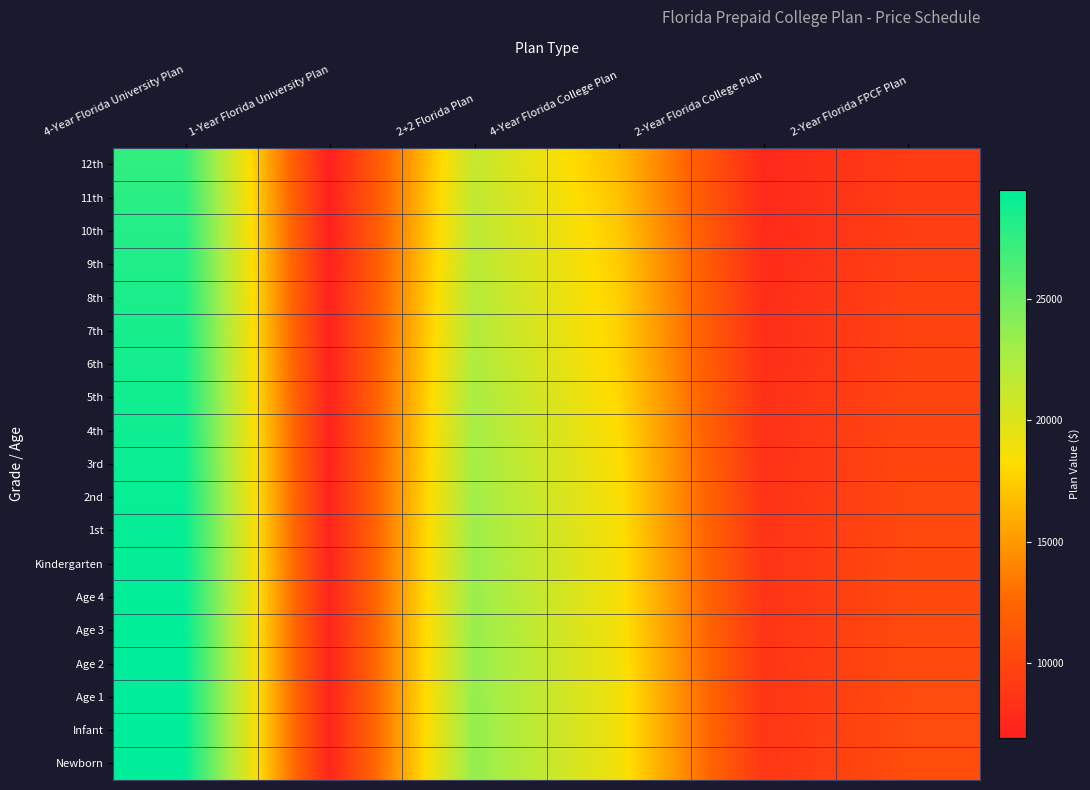

Which series has the largest total across all categories?

Newborn